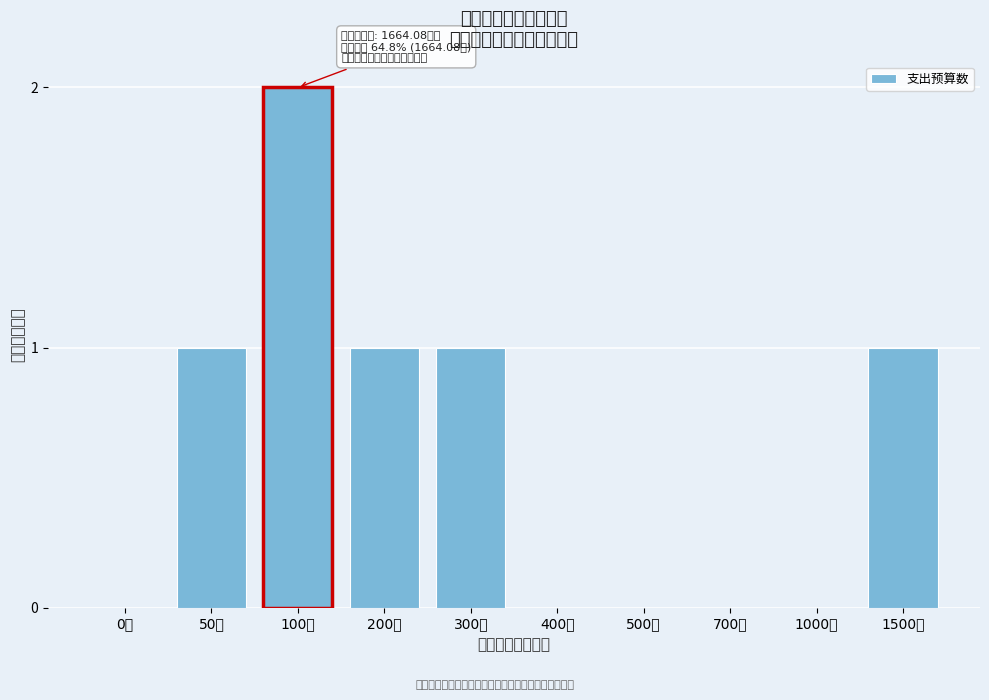

Reading right to left, list all the values displayed in this chart.

1500万=1	1000万=0	700万=0	500万=0	400万=0	300万=1	200万=1	100万=2	50万=1	0万=0